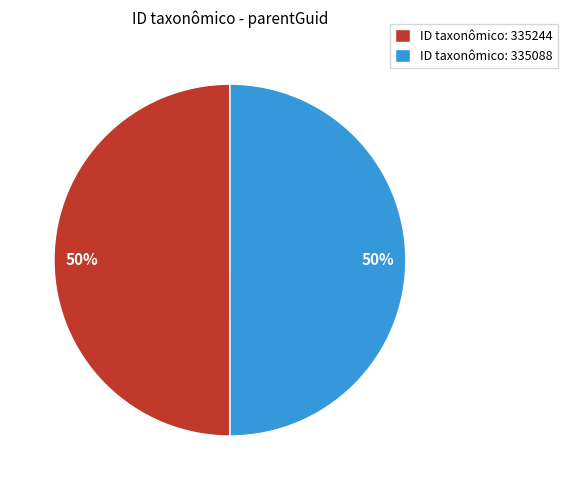

To the nearest percent, what is the average slice percentage?

50%